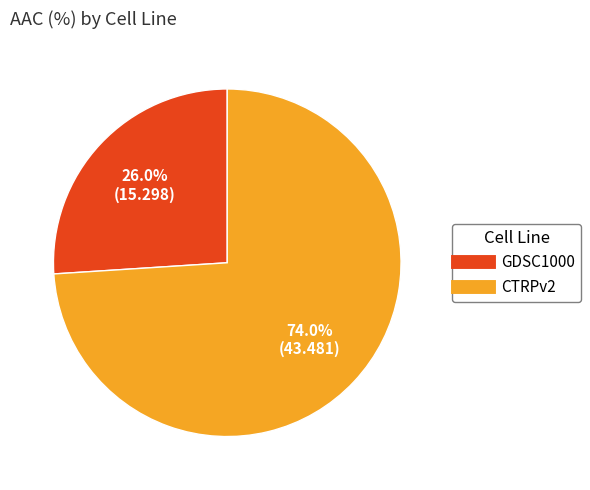

Is it true that CTRPv2 is 74% of the pie?

True